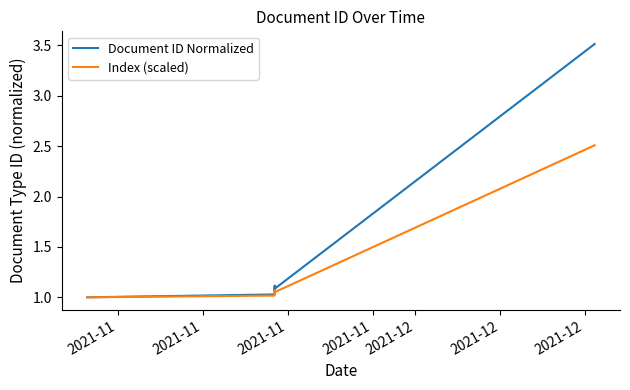

Count the number of categories in the chart.

6